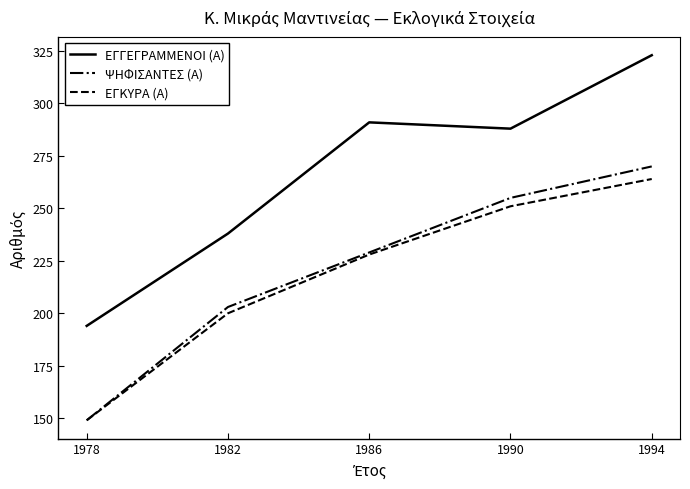

Which series has the largest total across all categories?

ΕΓΓΕΓΡΑΜΜΕΝΟΙ (Α)